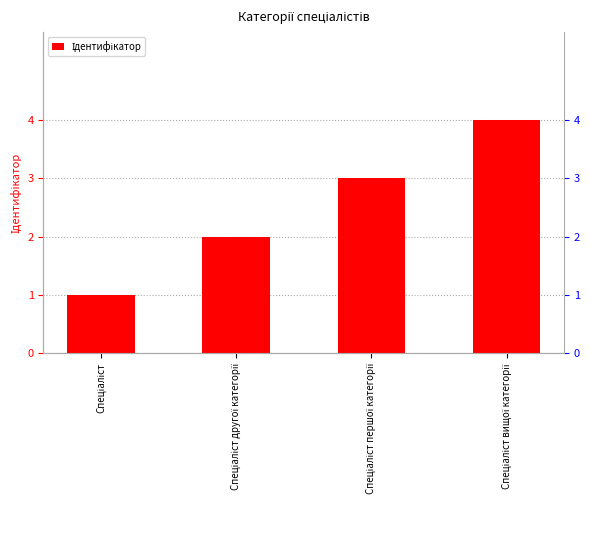

What is the maximum value shown in the chart?

4